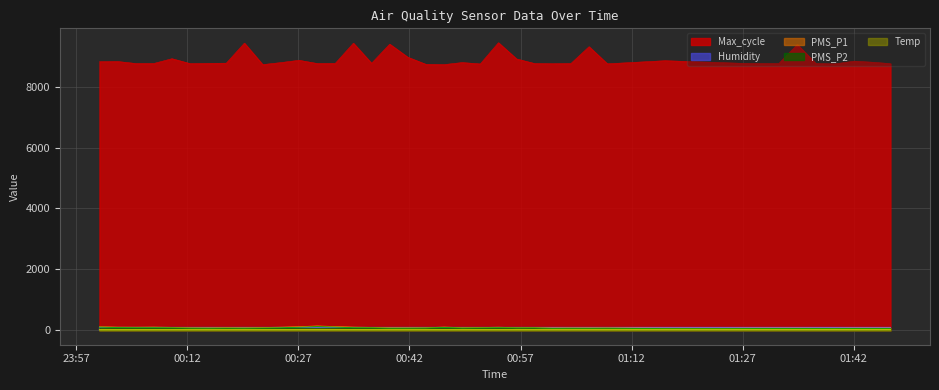

What is the difference between the Temp values at 2022/01/10 01:26:54 and 2022/01/10 00:54:01?

1.1